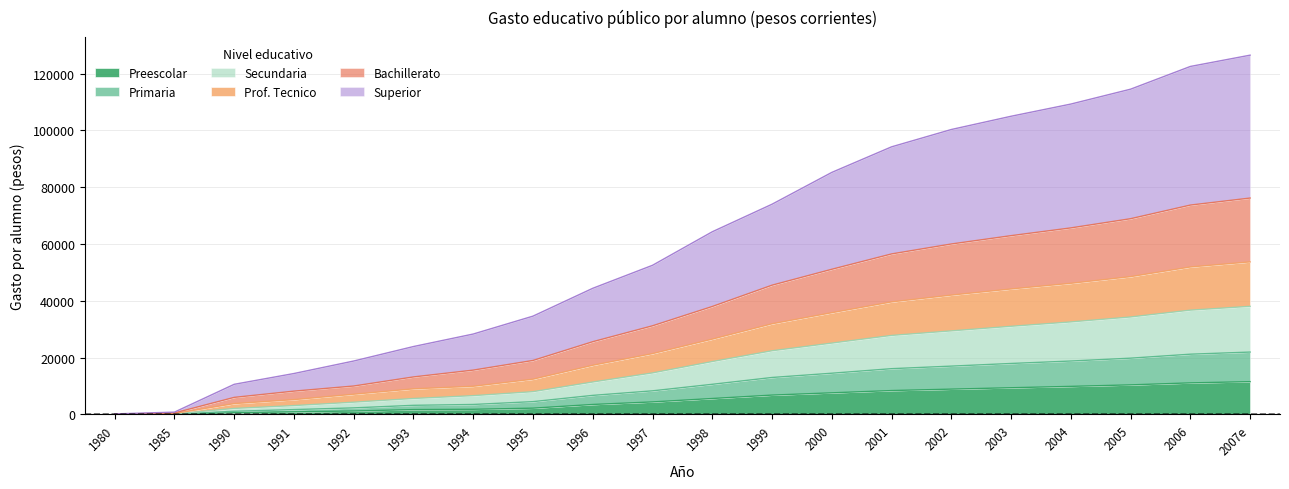

What is the total value across all series at 1997?

52500.0